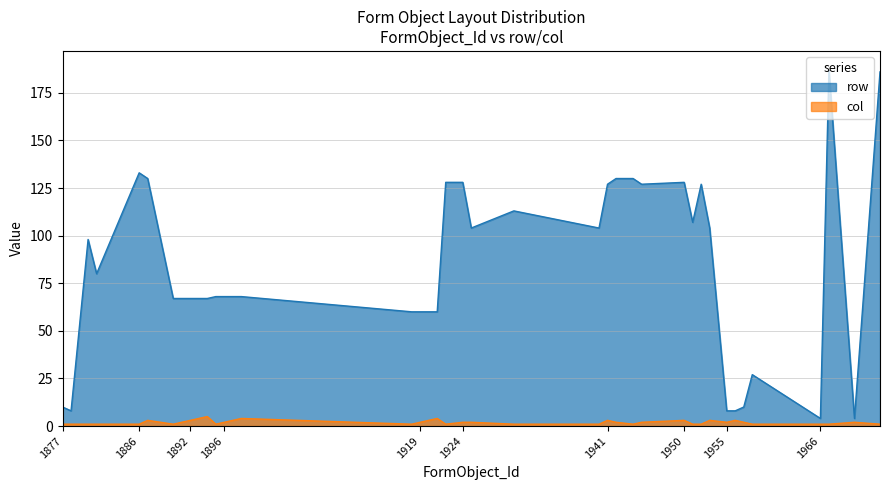

What is the sum of all col values?

79